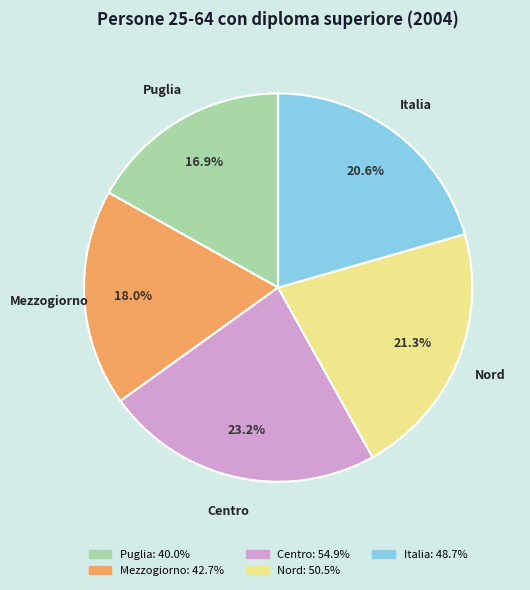

True or false: Puglia accounts for 17% of the total.

True